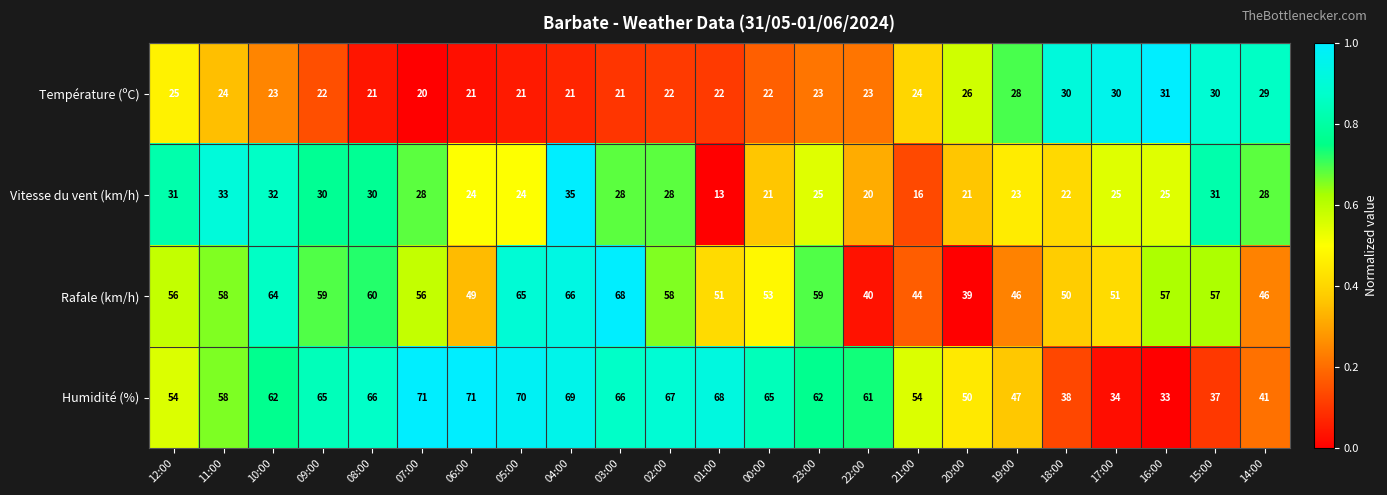

Which series changed the most between 11:00 and 00:00?

Vitesse du vent (km/h)